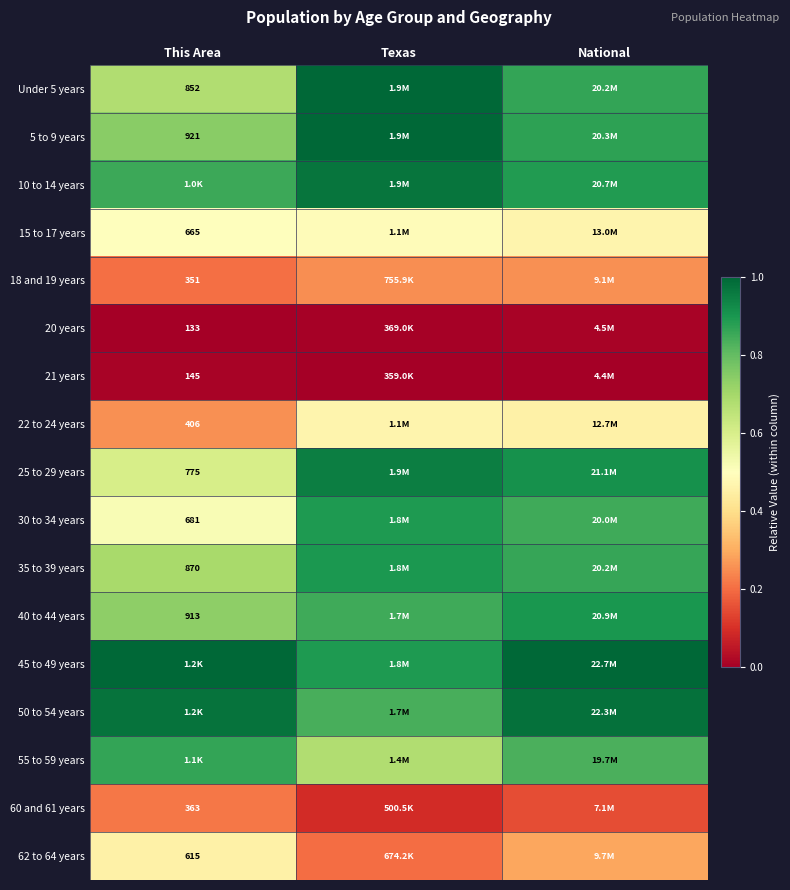

What is the maximum value shown in the chart?

1.0